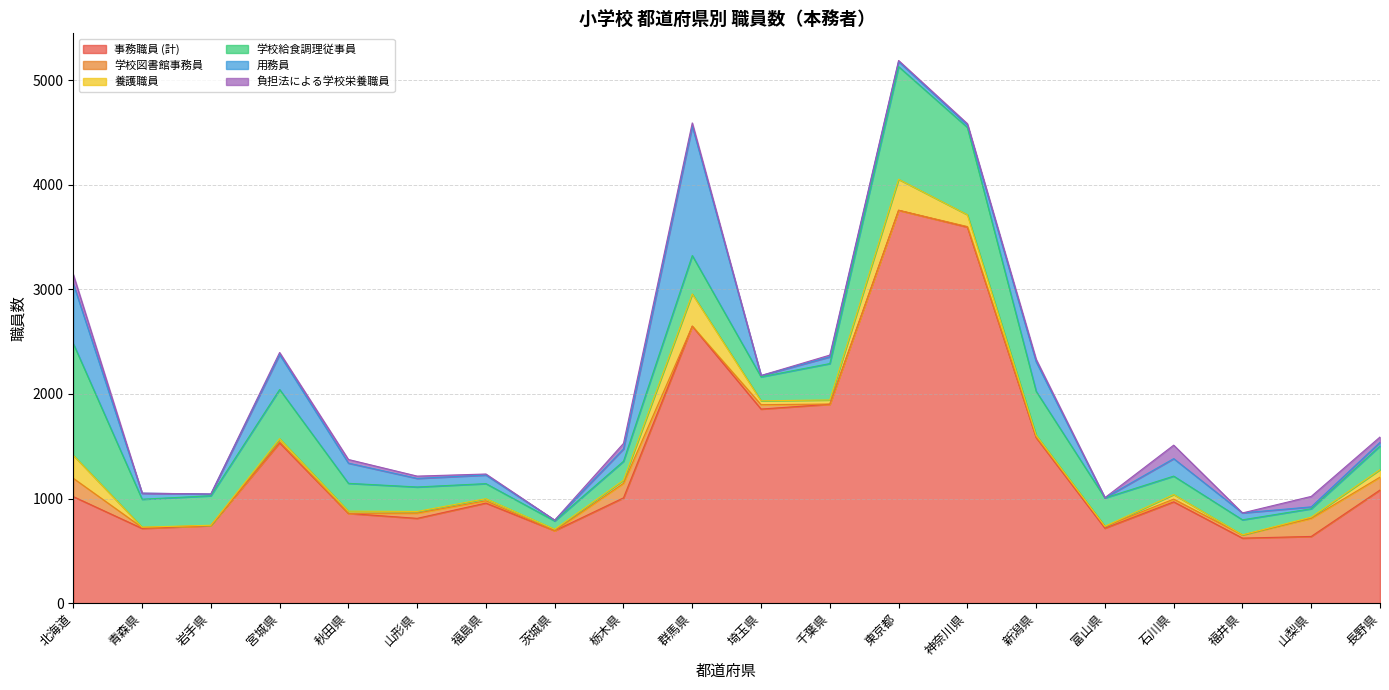

What is the difference between the maximum and second lowest values in the 学校図書館事務員 series?

175